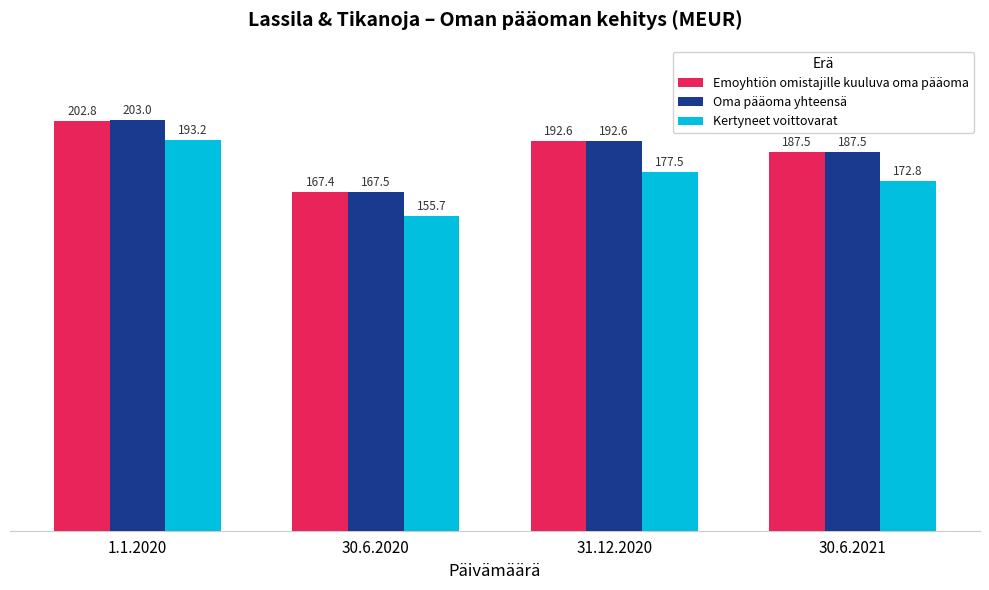

Rank the series by their maximum value, from lowest to highest.

Kertyneet voittovarat, Emoyhtiön omistajille kuuluva oma pääoma, Oma pääoma yhteensä